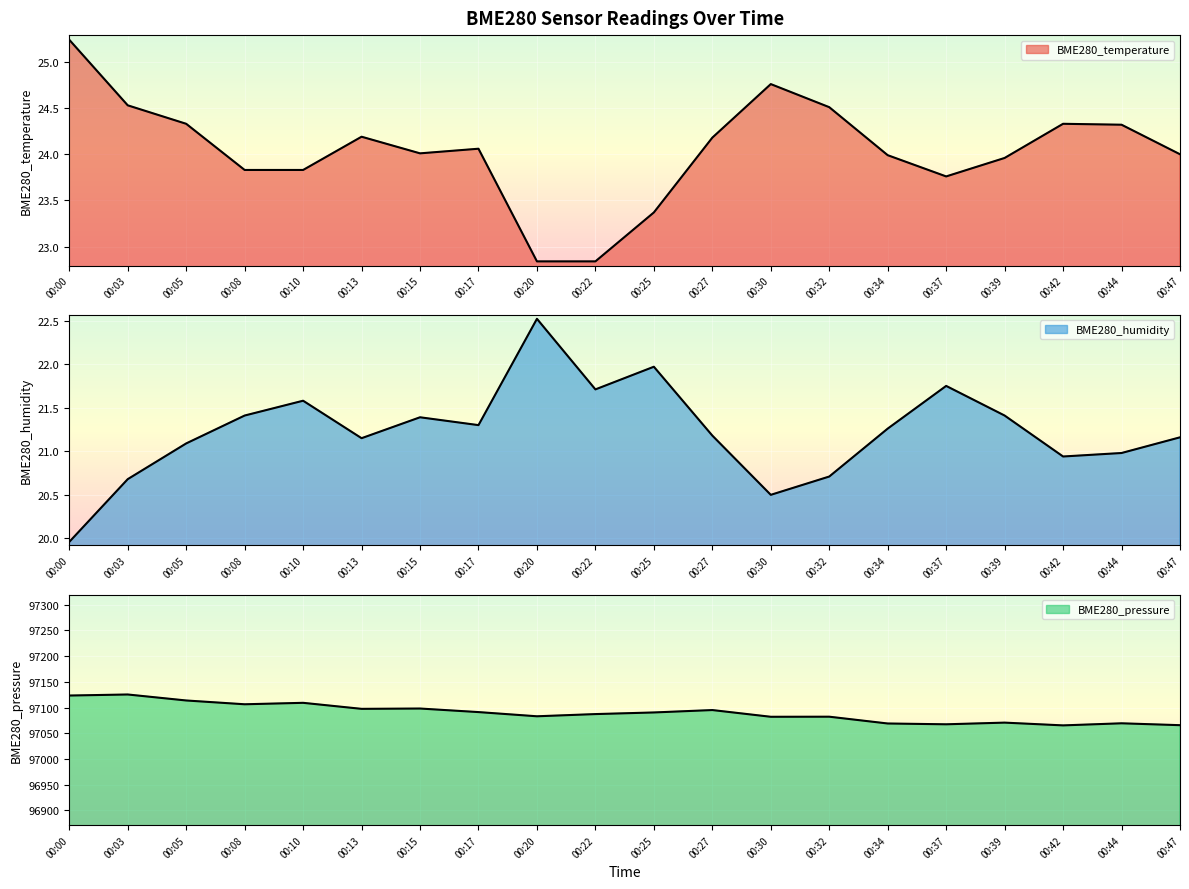

How many interior local valleys does the BME280_humidity series have?

5